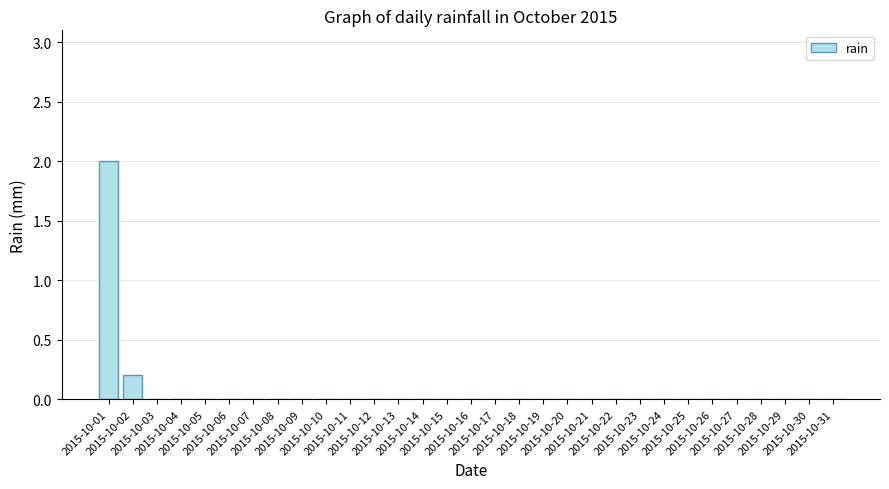

What is the greatest value displayed?

2.0